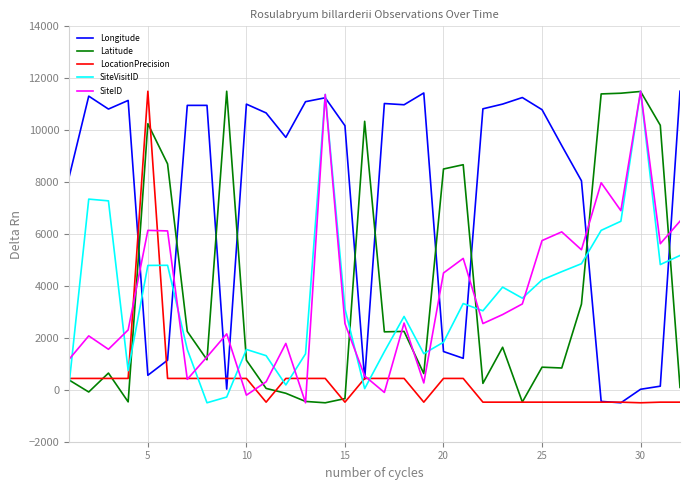

Which series has the largest total across all categories?

Longitude